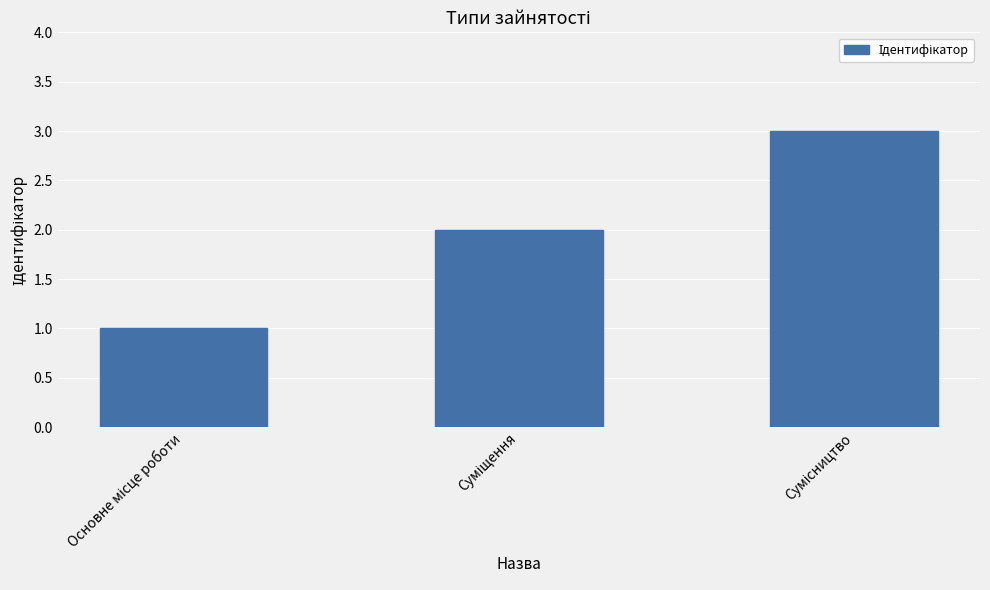

What is the smallest value displayed?

1